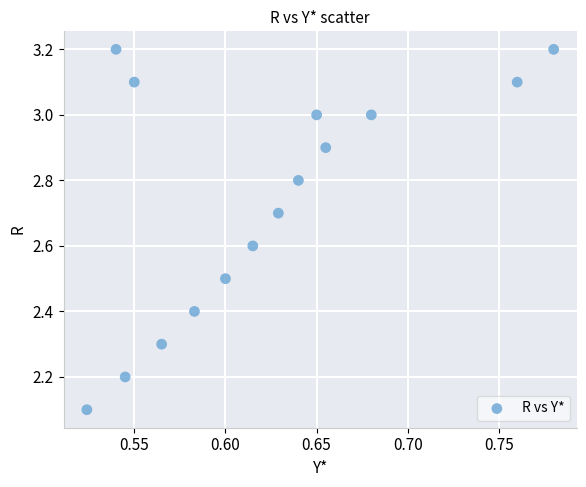

What is the range of X values (max minus min)?

0.3